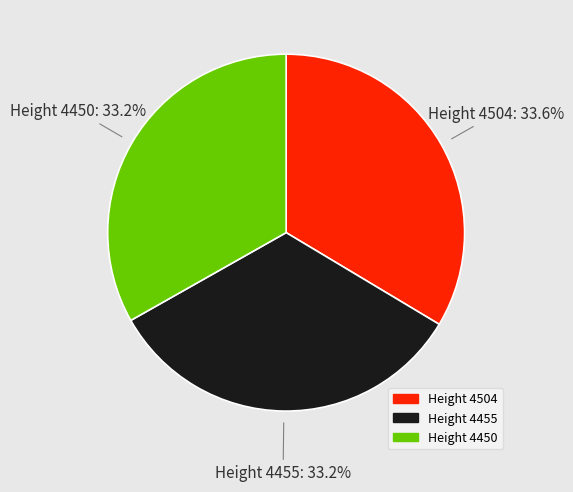

What is the ratio of the value at Height 4455 to the value at Height 4504?

1.0